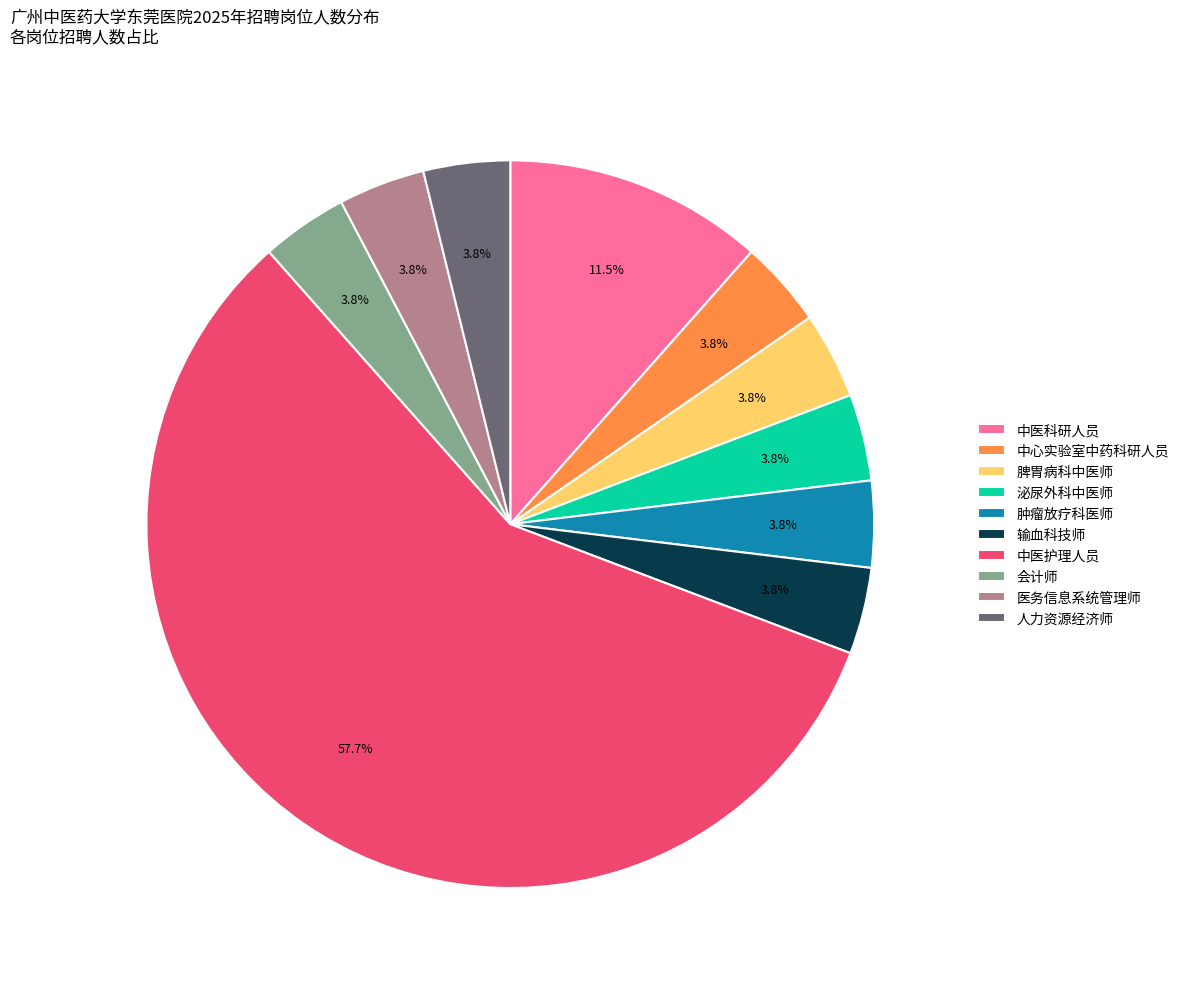

True or false: 泌尿外科中医师 accounts for 13% of the total.

False